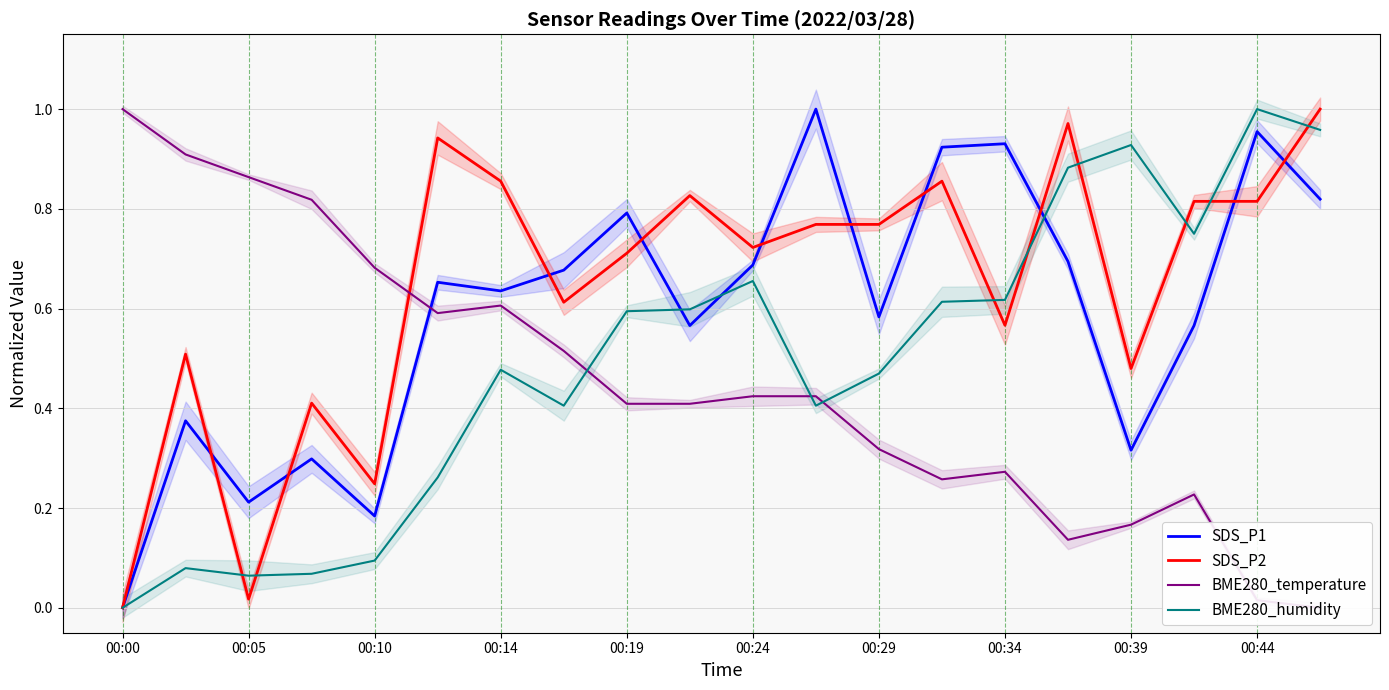

How many data points does each series have?

20